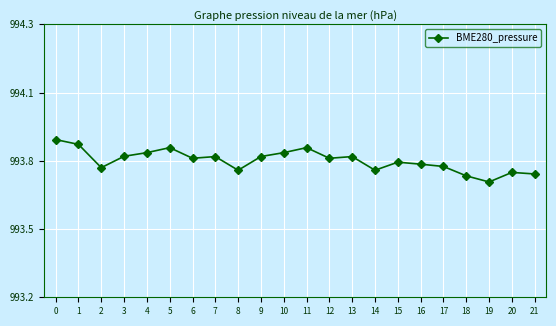

True or false: the data has more than 0 interior local peaks.

True